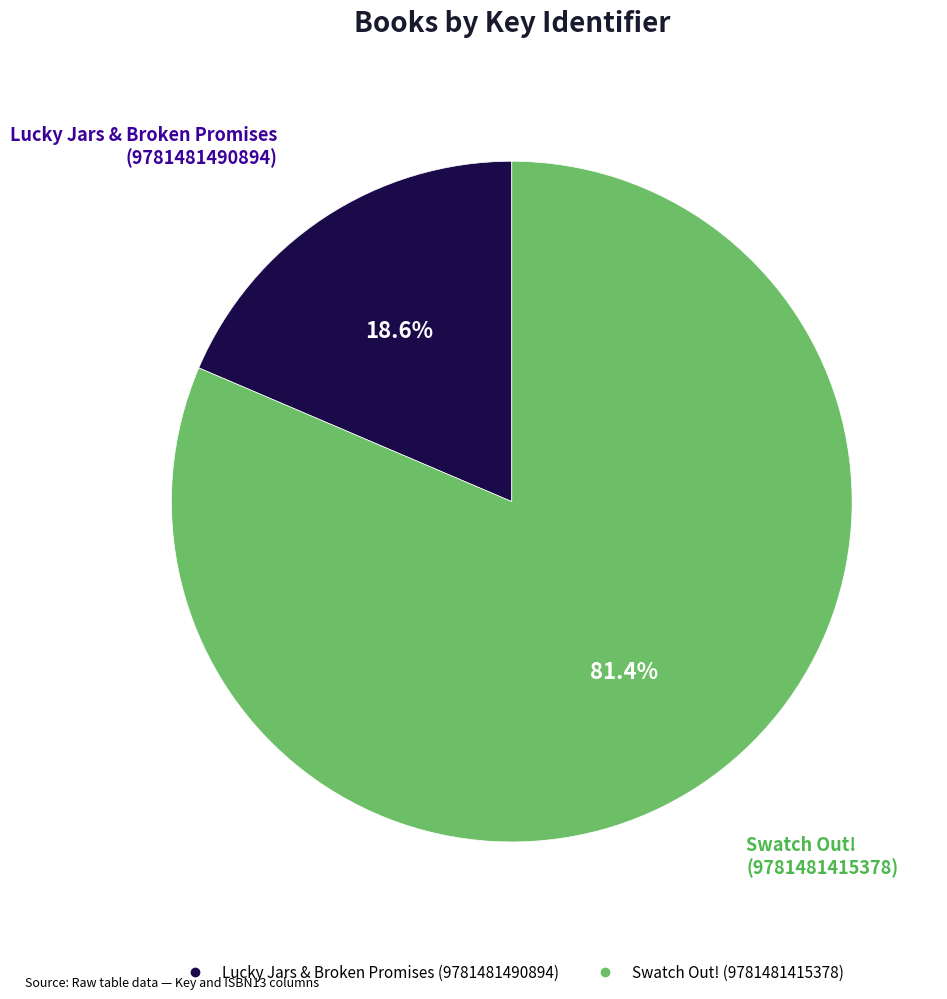

How many segments does this pie chart have?

2